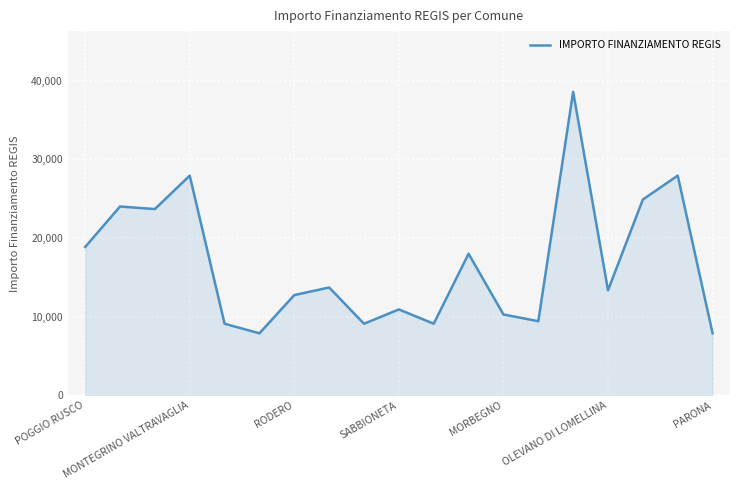

What is the smallest value displayed?

7891